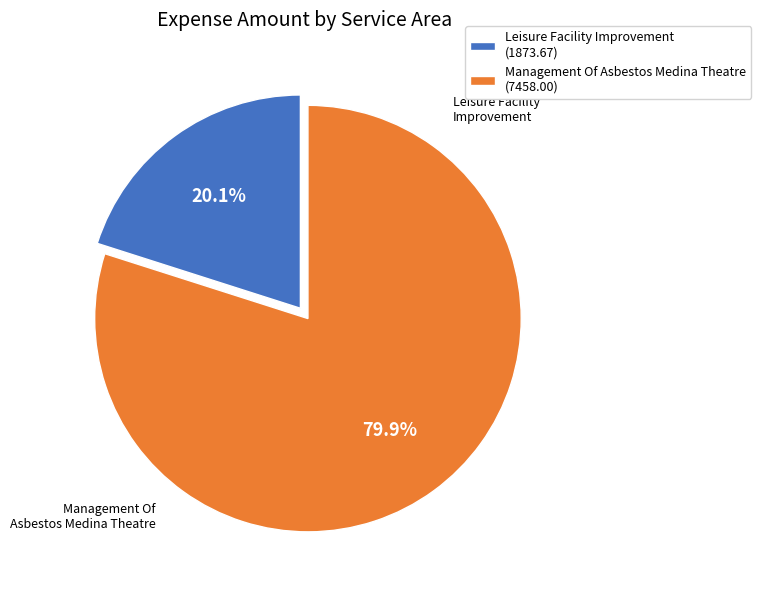

What is the majority slice?

Management Of Asbestos Medina Theatre